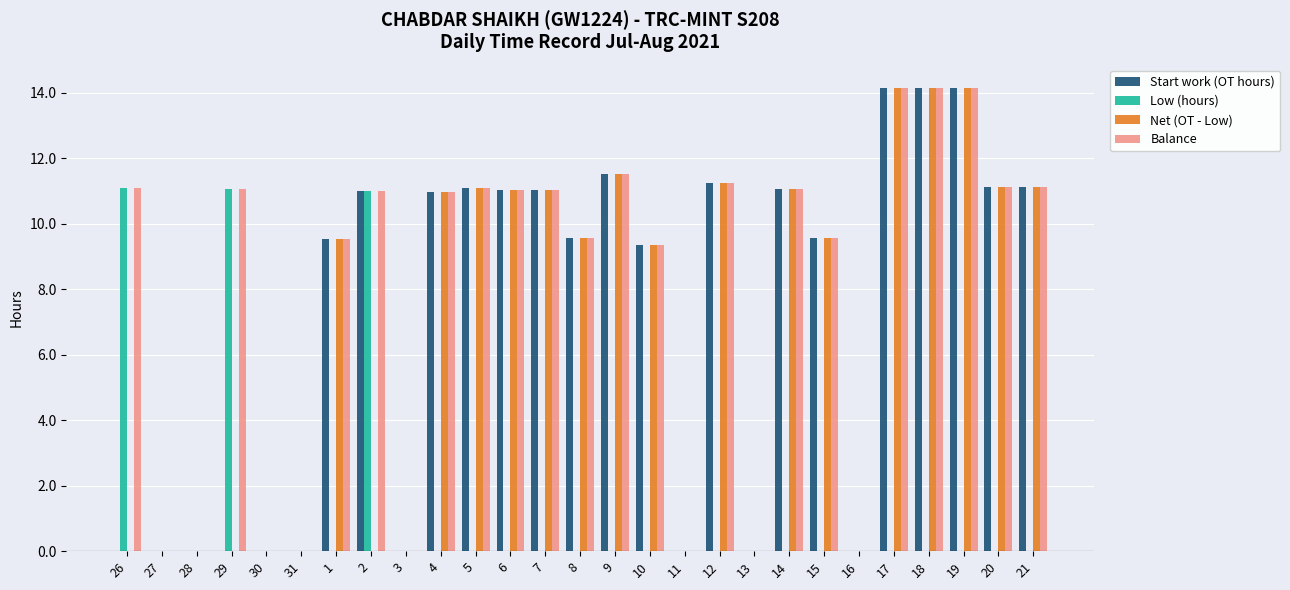

What is the highest value of the Balance series?

14.2